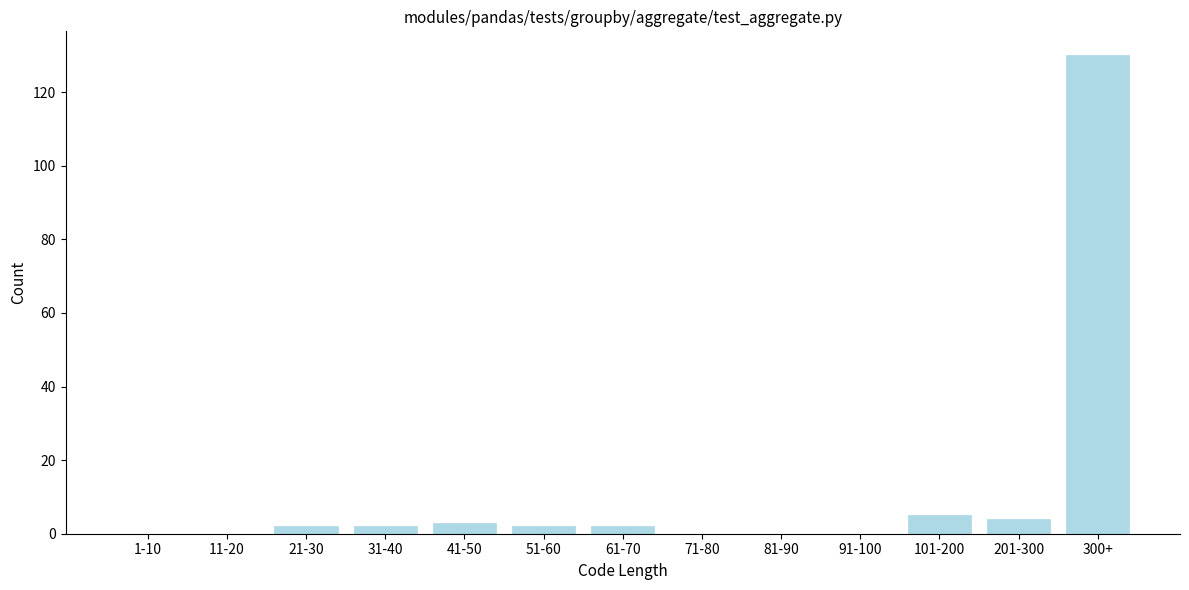

Reading right to left, extract all data points from this chart.

300+=130	201-300=4	101-200=5	91-100=0	81-90=0	71-80=0	61-70=2	51-60=2	41-50=3	31-40=2	21-30=2	11-20=0	1-10=0